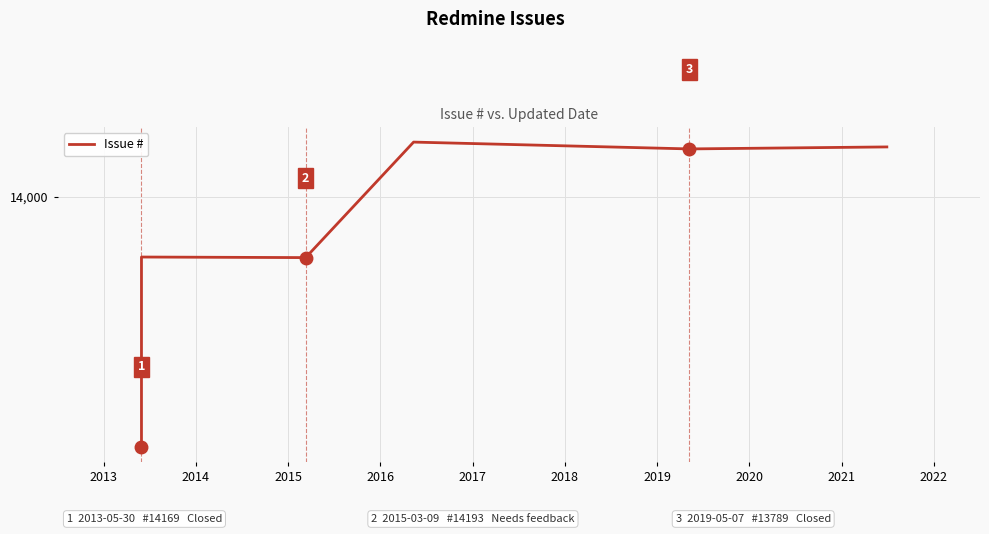

How many points are lower than both their immediate neighbors (excluding endpoints)?

2